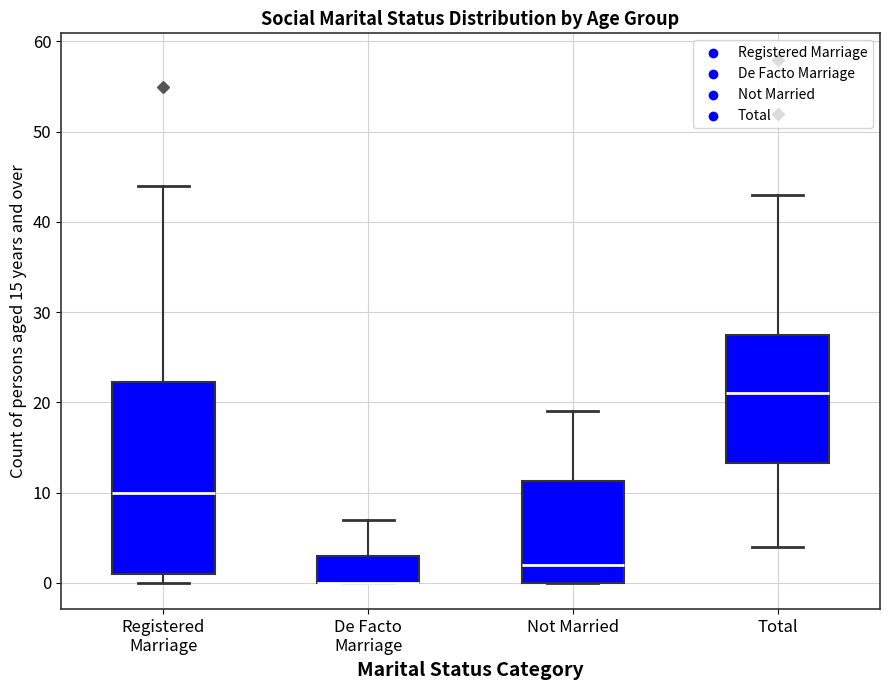

Comparing the boxes themselves (not the whiskers), which one is the tallest?

Registered Marriage